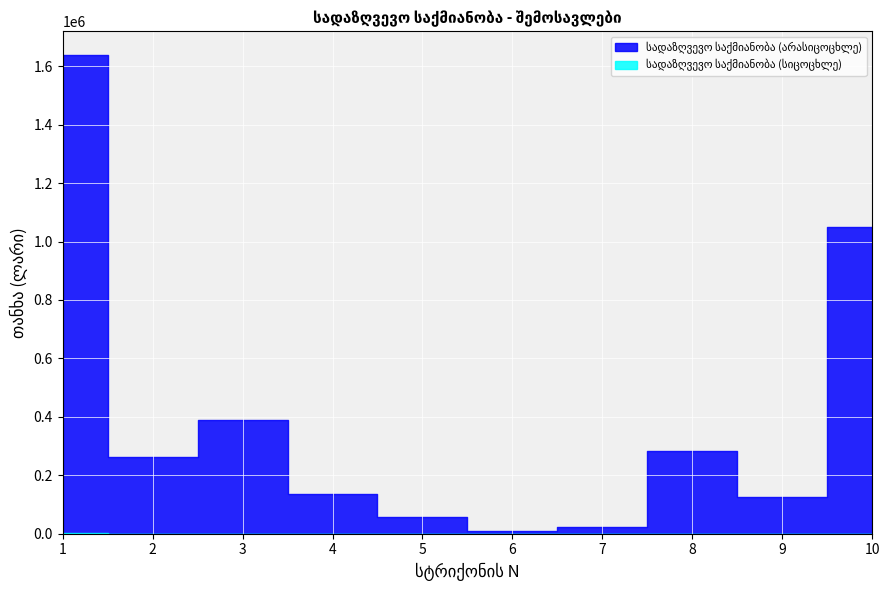

List the series in order of their overall mean, lowest first.

სადაზღვევო საქმიანობა (სიცოცხლე), სადაზღვევო საქმიანობა (არასიცოცხლე)